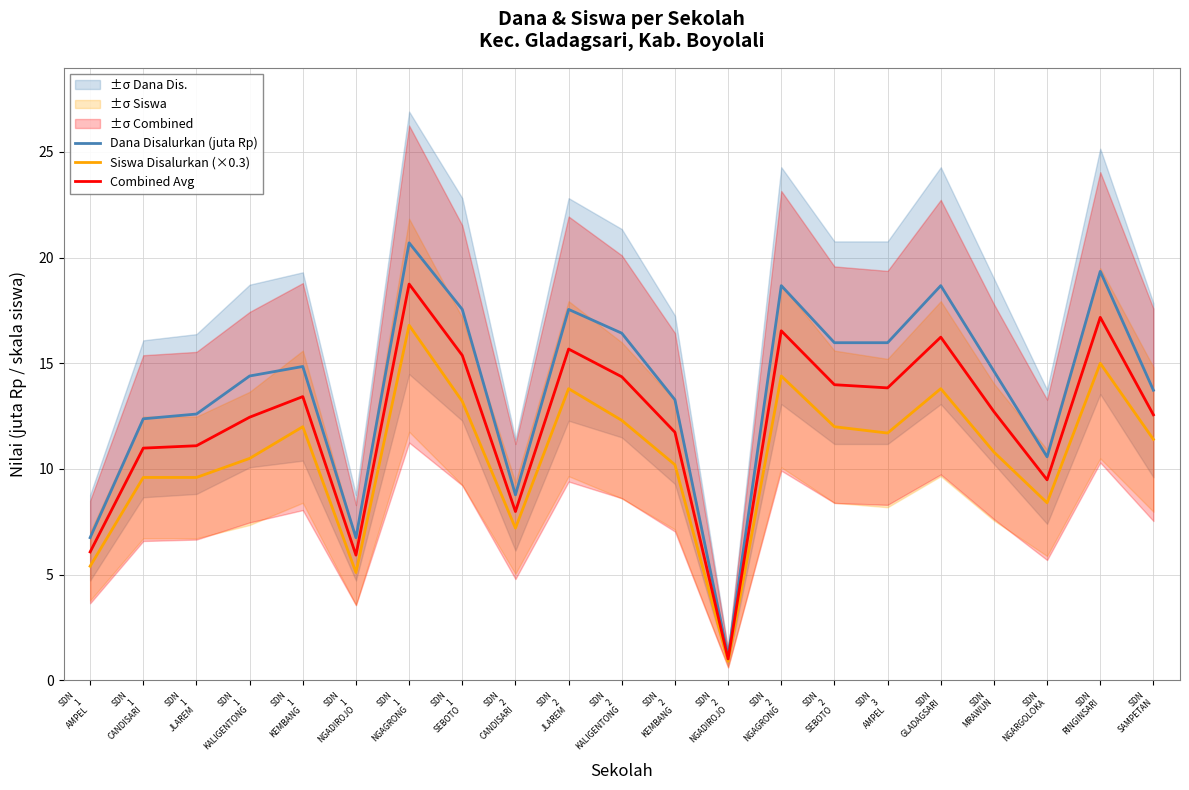

Reading left to right, transcribe all the data shown in this chart.

Dana Disalurkan (juta Rp): SDN
1
AMPEL=6.8	SDN
1
CANDISARI=12.4	SDN
1
JLAREM=12.6	SDN
1
KALIGENTONG=14.4	SDN
1
KEMBANG=14.8	SDN
1
NGADIROJO=6.8	SDN
1
NGAGRONG=20.7	SDN
1
SEBOTO=17.6	SDN
2
CANDISARI=8.8	SDN
2
JLAREM=17.6	SDN
2
KALIGENTONG=16.4	SDN
2
KEMBANG=13.3	SDN
2
NGADIROJO=1.1	SDN
2
NGAGRONG=18.7	SDN
2
SEBOTO=16.0	SDN
3
AMPEL=16.0	SDN
GLADAGSARI=18.7	SDN
MRAWUN=14.6	SDN
NGARGOLOKA=10.6	SDN
RINGINSARI=19.4	SDN
SAMPETAN=13.7
Siswa Disalurkan (×0.3): SDN
1
AMPEL=5.4	SDN
1
CANDISARI=9.6	SDN
1
JLAREM=9.6	SDN
1
KALIGENTONG=10.5	SDN
1
KEMBANG=12.0	SDN
1
NGADIROJO=5.1	SDN
1
NGAGRONG=16.8	SDN
1
SEBOTO=13.2	SDN
2
CANDISARI=7.2	SDN
2
JLAREM=13.8	SDN
2
KALIGENTONG=12.3	SDN
2
KEMBANG=10.2	SDN
2
NGADIROJO=0.9	SDN
2
NGAGRONG=14.4	SDN
2
SEBOTO=12.0	SDN
3
AMPEL=11.7	SDN
GLADAGSARI=13.8	SDN
MRAWUN=10.8	SDN
NGARGOLOKA=8.4	SDN
RINGINSARI=15.0	SDN
SAMPETAN=11.4
Combined Avg: SDN
1
AMPEL=6.1	SDN
1
CANDISARI=11.0	SDN
1
JLAREM=11.1	SDN
1
KALIGENTONG=12.4	SDN
1
KEMBANG=13.4	SDN
1
NGADIROJO=5.9	SDN
1
NGAGRONG=18.8	SDN
1
SEBOTO=15.4	SDN
2
CANDISARI=8.0	SDN
2
JLAREM=15.7	SDN
2
KALIGENTONG=14.4	SDN
2
KEMBANG=11.7	SDN
2
NGADIROJO=1.0	SDN
2
NGAGRONG=16.5	SDN
2
SEBOTO=14.0	SDN
3
AMPEL=13.8	SDN
GLADAGSARI=16.2	SDN
MRAWUN=12.7	SDN
NGARGOLOKA=9.5	SDN
RINGINSARI=17.2	SDN
SAMPETAN=12.6